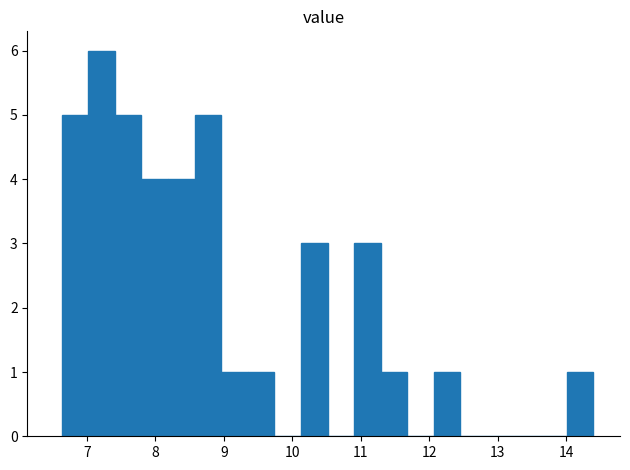

Around what value on the x-axis is the tallest bar? Give the approximate position of its centre, as read against the axis.

7.2